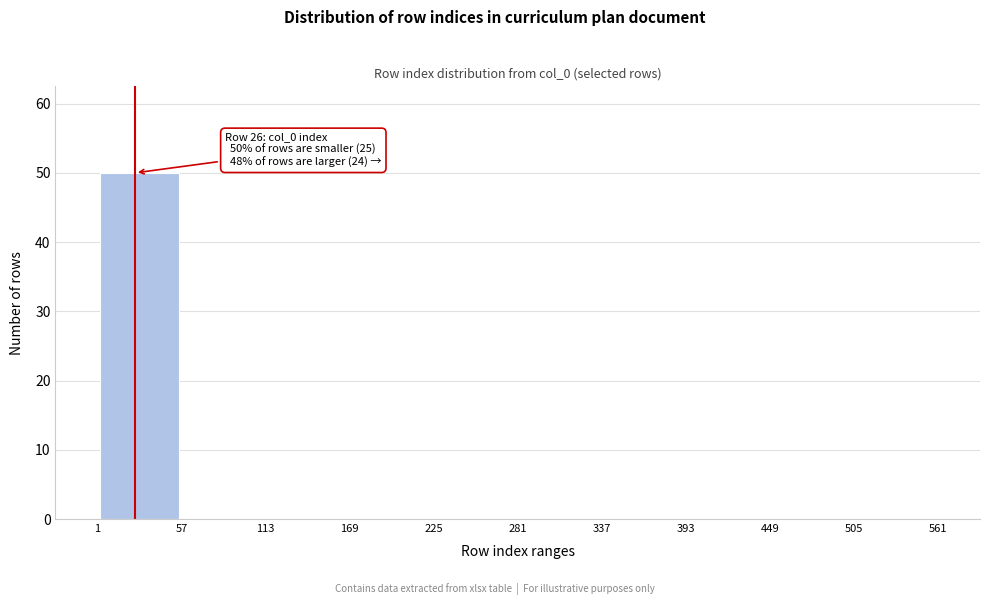

Over which range of the x-axis is the bar tallest?

1 to 57